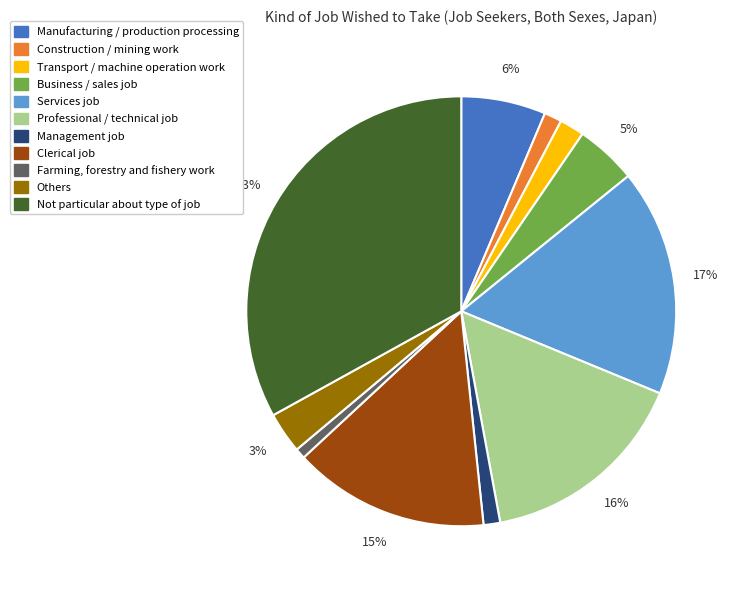

Count the number of slices in the pie.

11